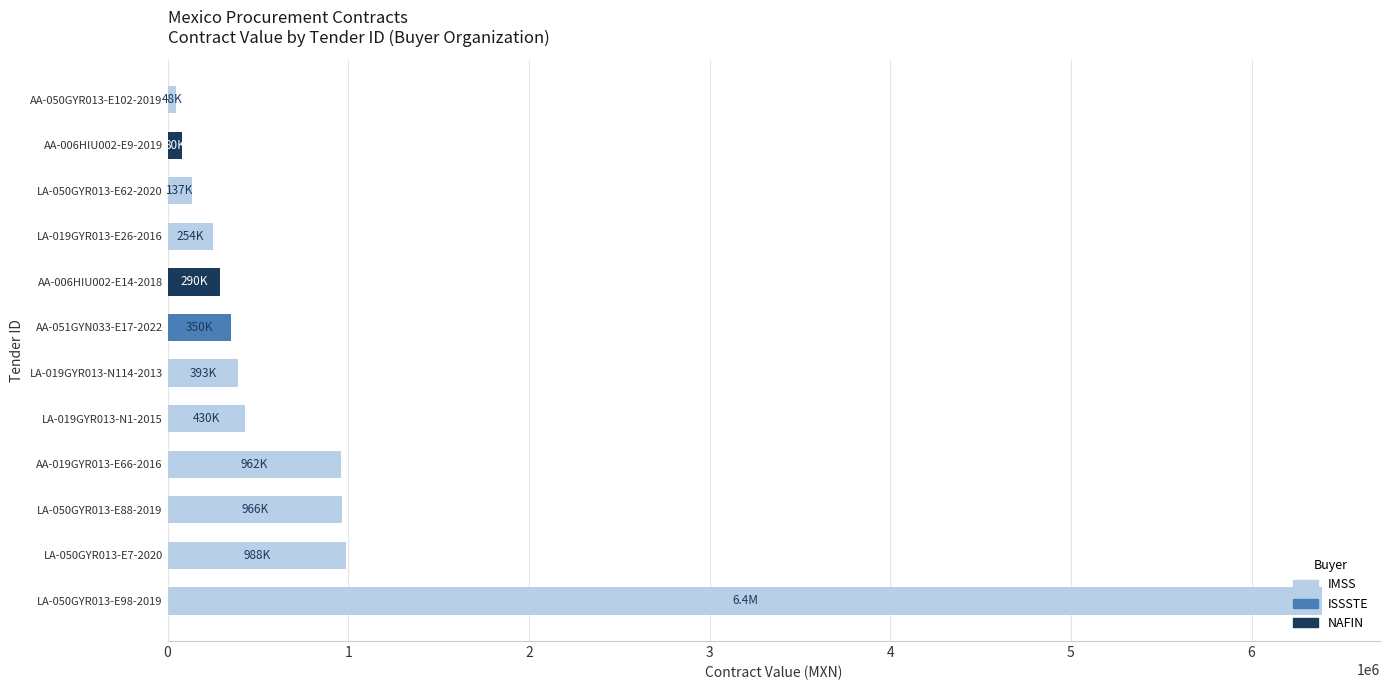

What is the change in value from LA-050GYR013-E98-2019 to AA-006HIU002-E14-2018?

-6101280.0